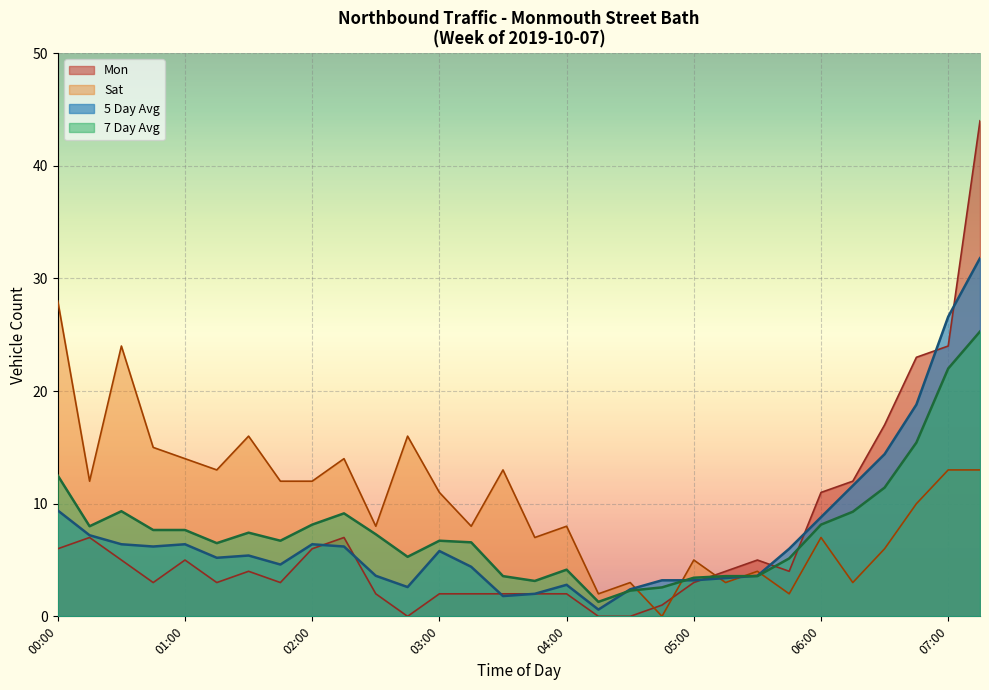

What is the maximum value for 7 Day Avg?

25.3